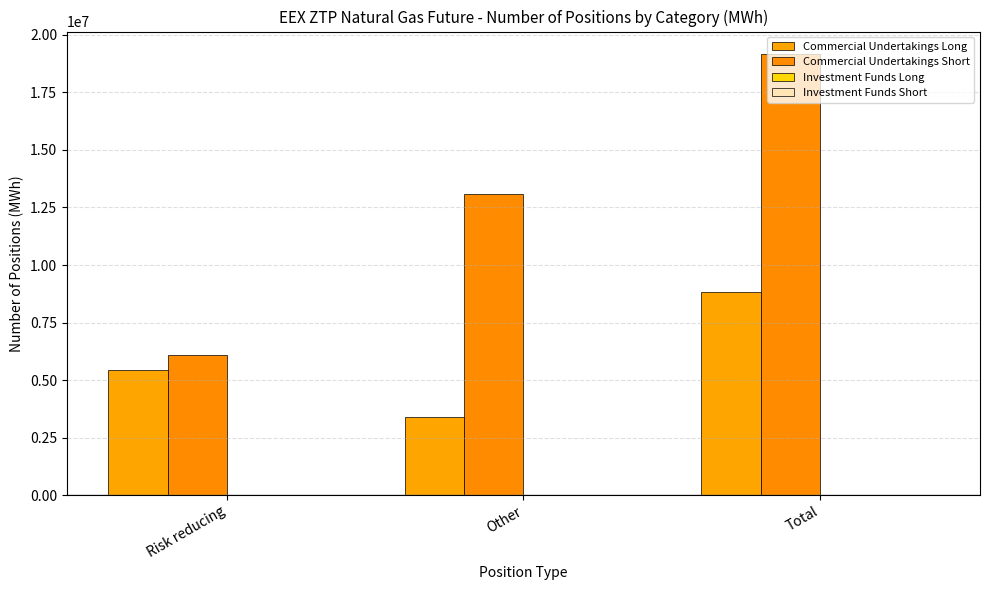

What is the difference between the highest and lowest values at Total?

10383238